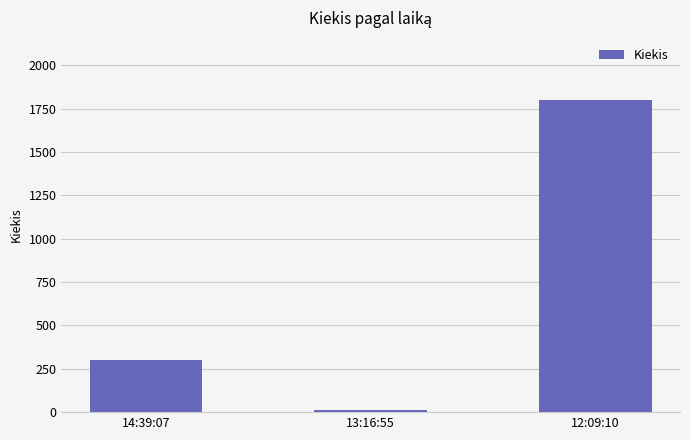

What is the minimum value shown in the chart?

13